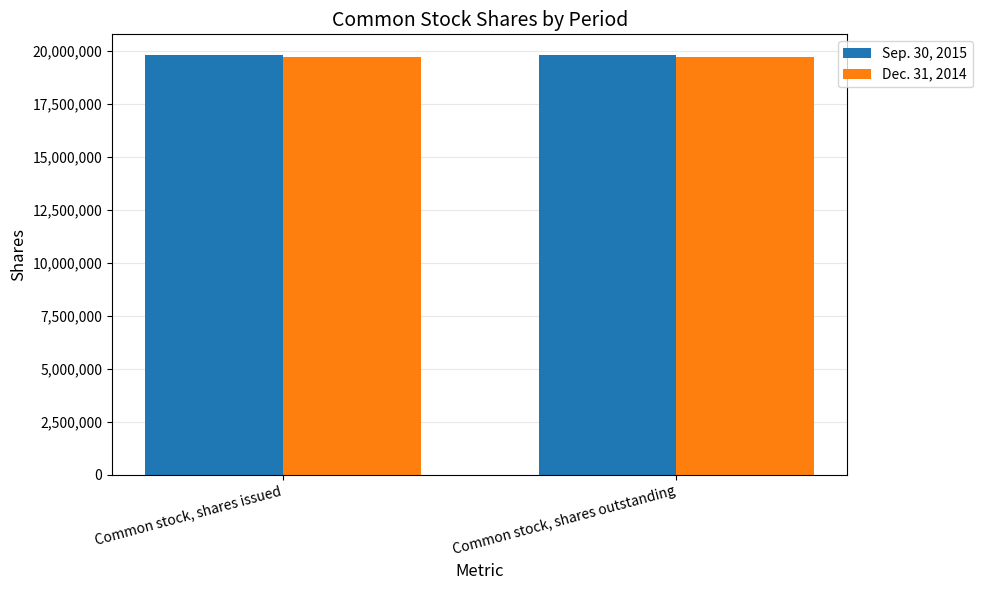

What is the total value across all series at Common stock, shares outstanding?

39516819